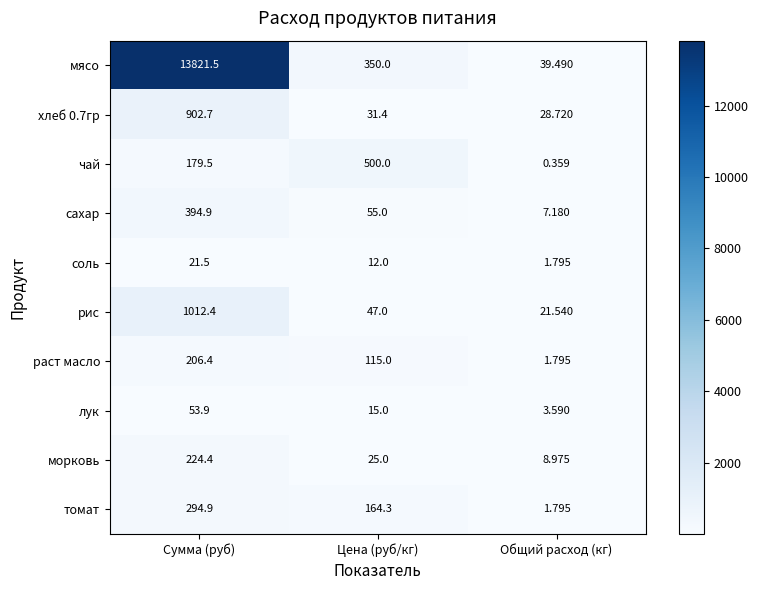

Rank the series at Цена (руб/кг) from highest to lowest value.

чай, мясо, томат, раст масло, сахар, рис, хлеб 0.7гр, морковь, лук, соль